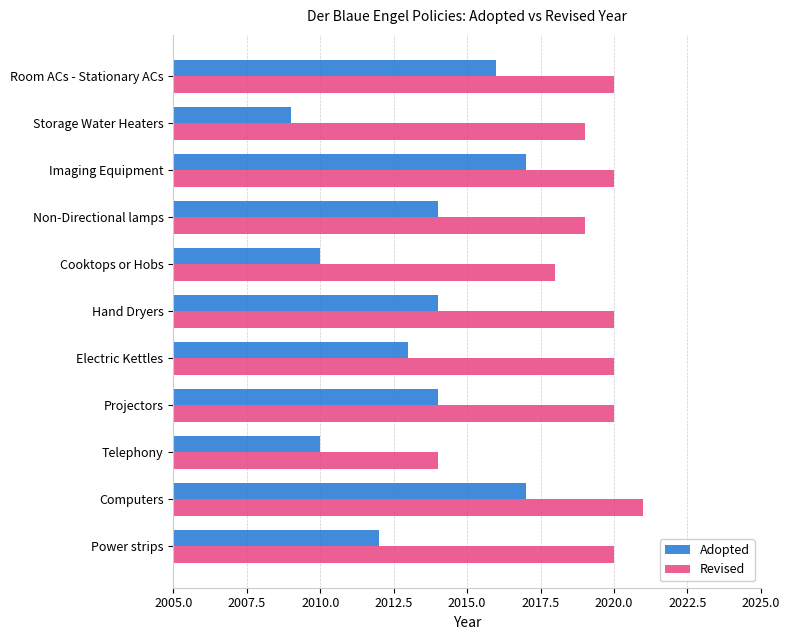

At which category is the sum across all series the highest?

Computers